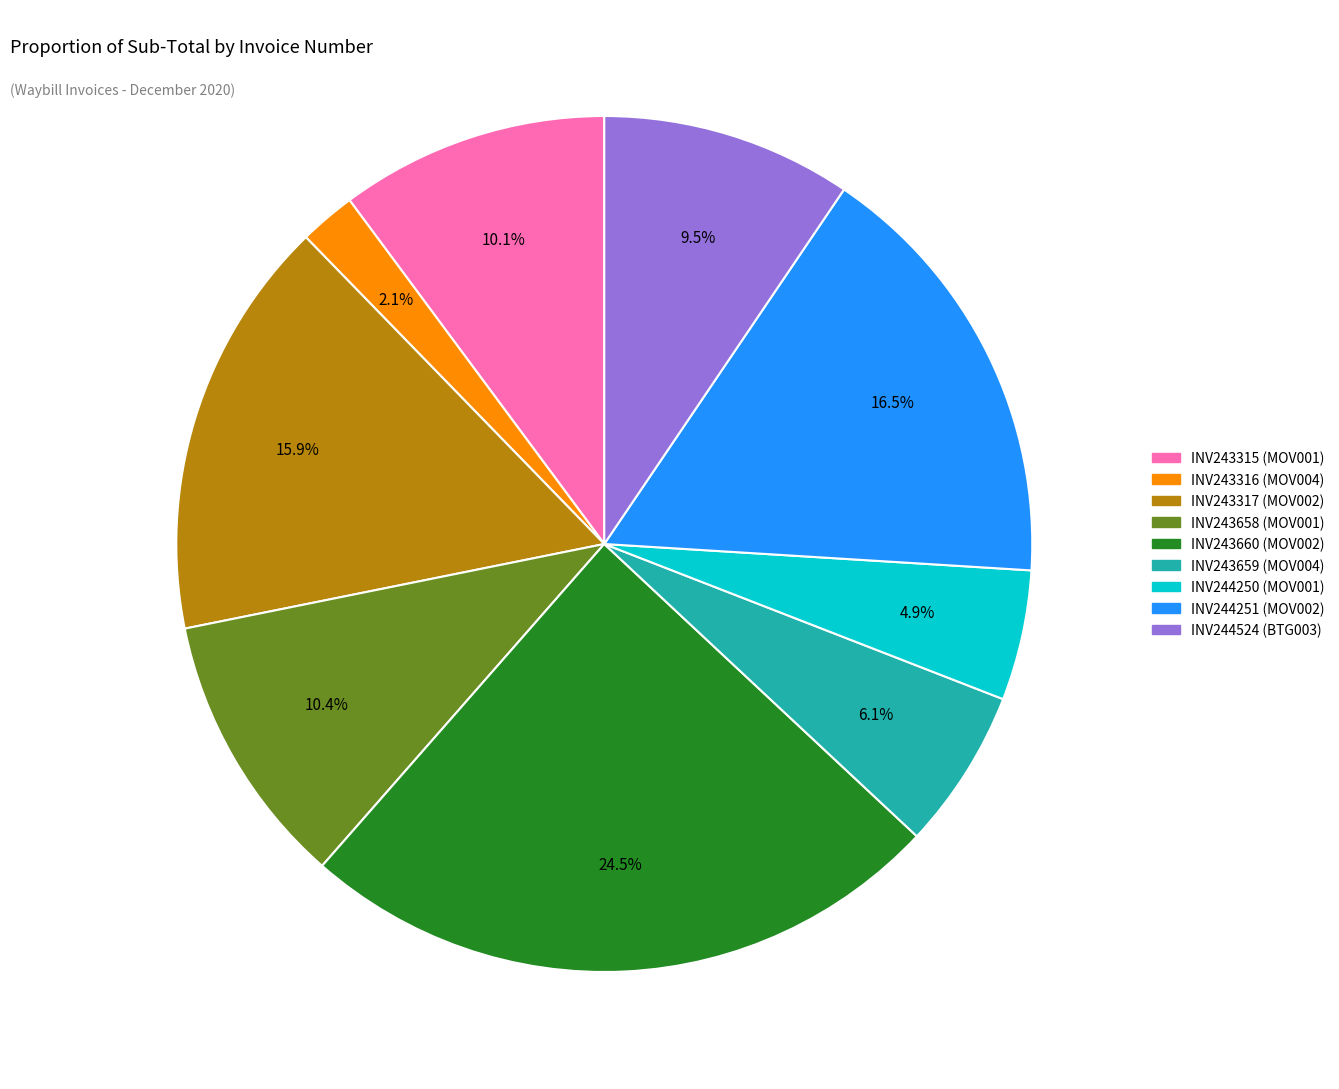

Does INV244251 represent more than half of the total?

No